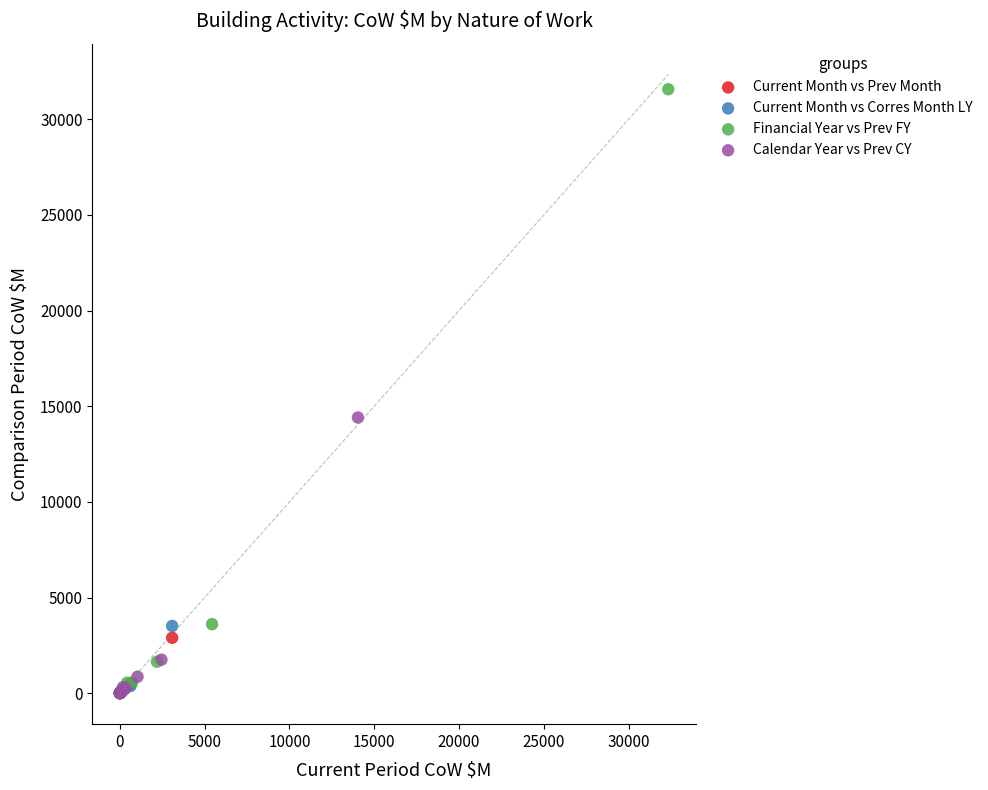

Which series contains the highest Y value?

Financial Year vs Prev FY